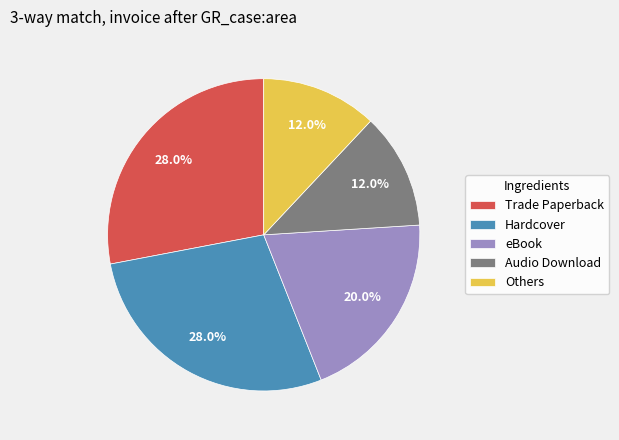

Does Others account for over 50% of the chart?

No